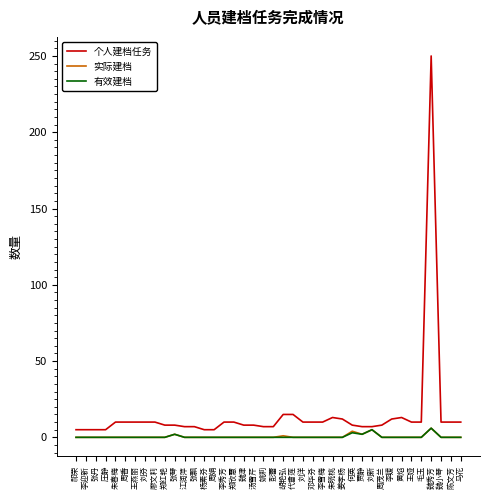

Which category has the highest value across all series?

魏秀芳